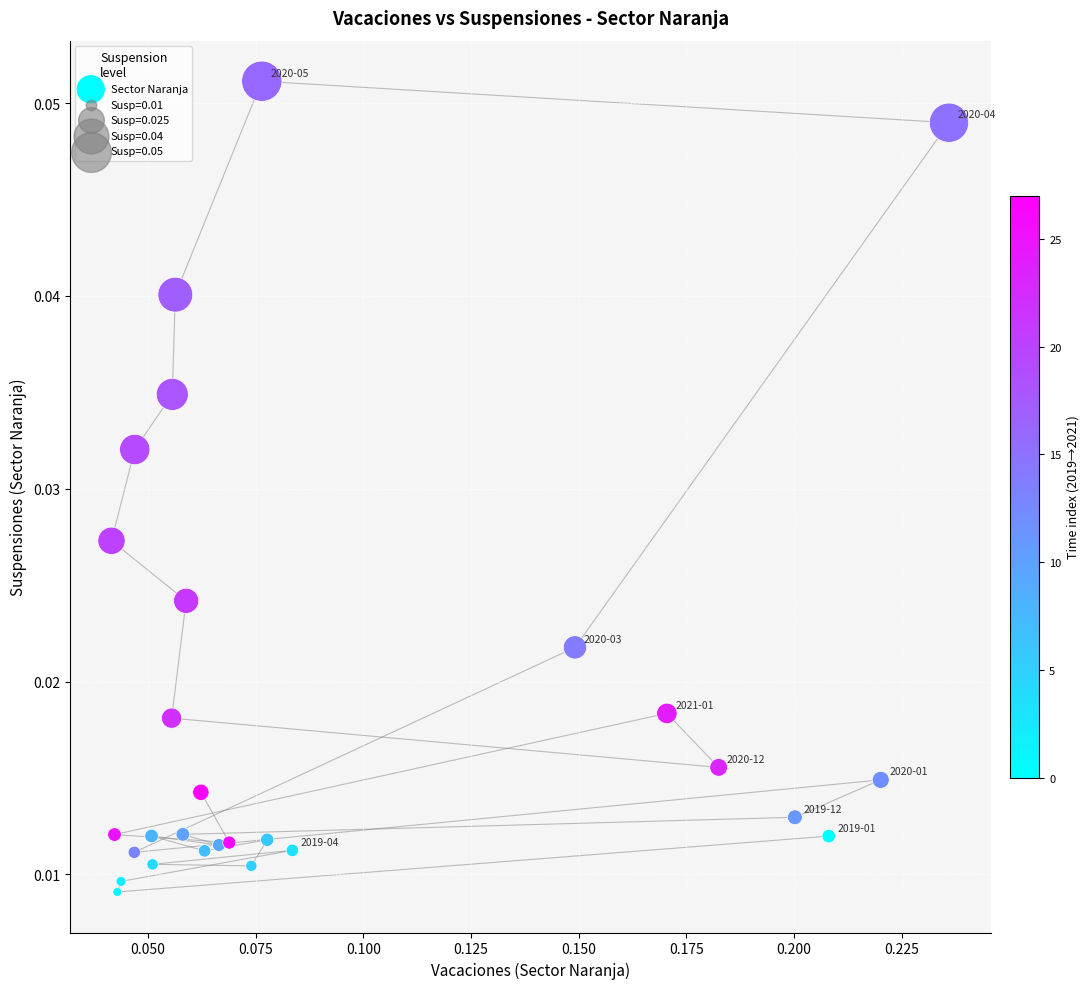

How many data points are displayed?

28